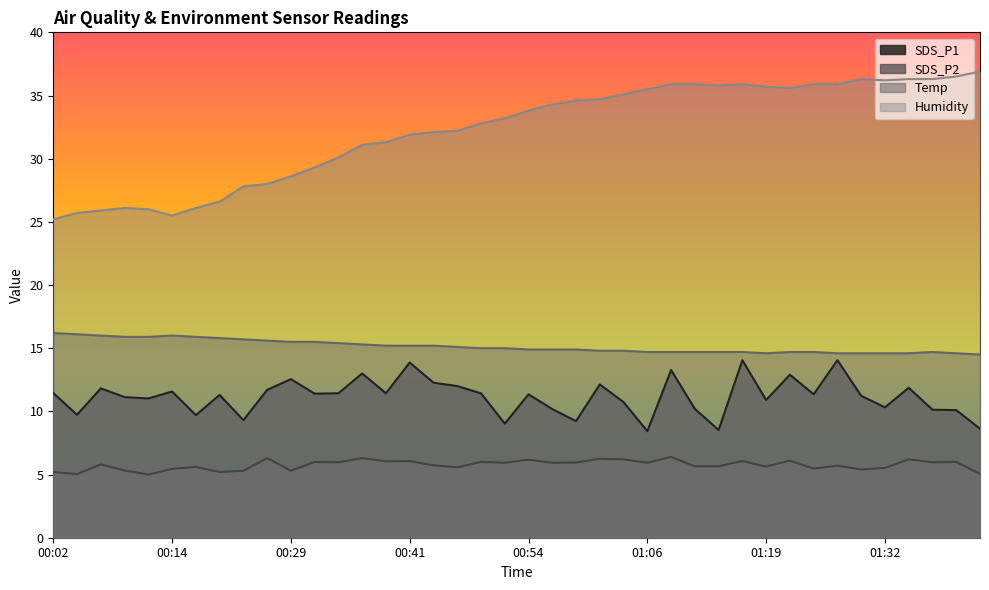

What position from the right is 00:04?

39